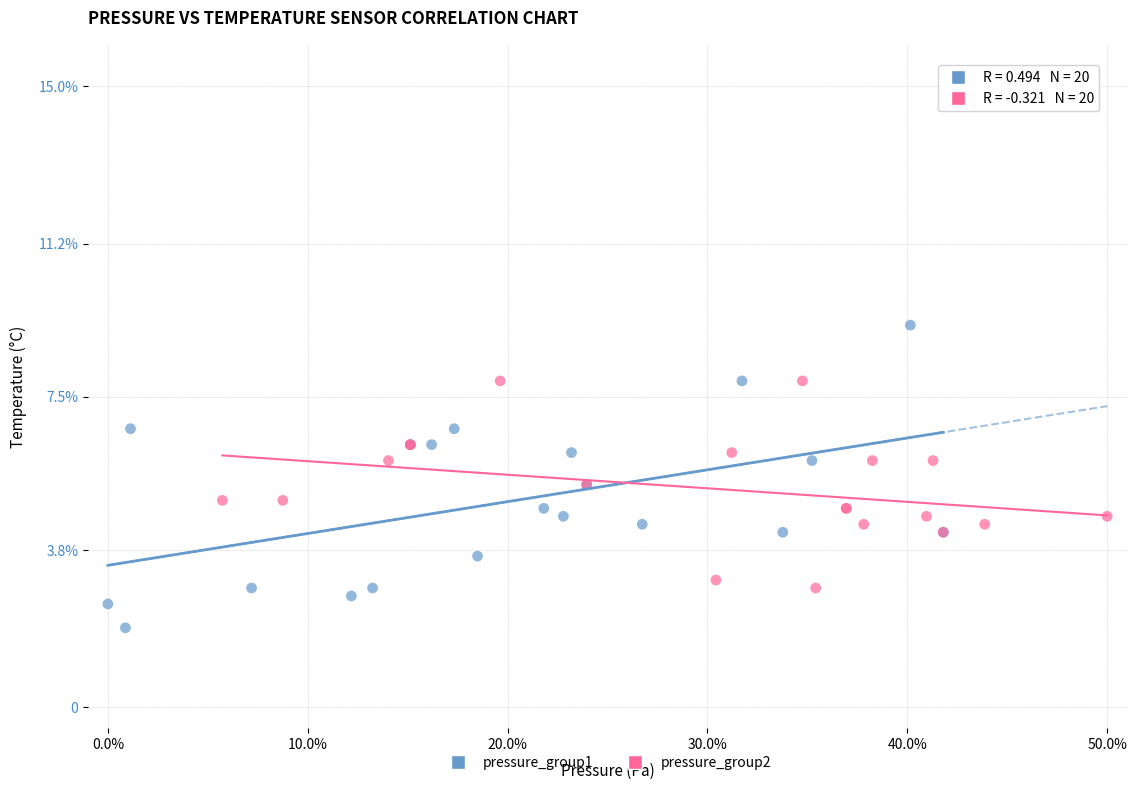

What are all the series names shown in the legend?

pressure_group1, pressure_group2